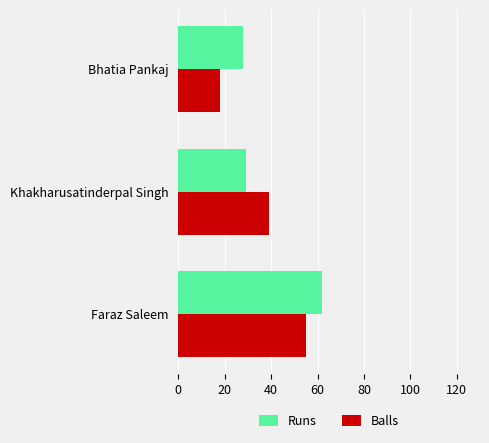

What value does the Runs series have at Bhatia Pankaj, to the nearest 5?

30